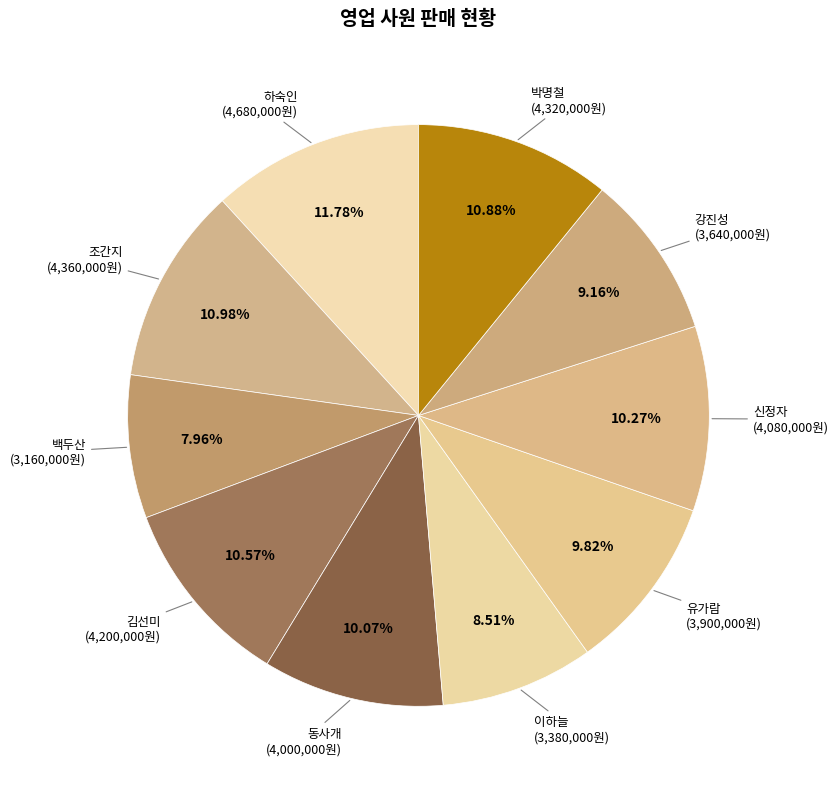

How many slices are in this pie chart?

10